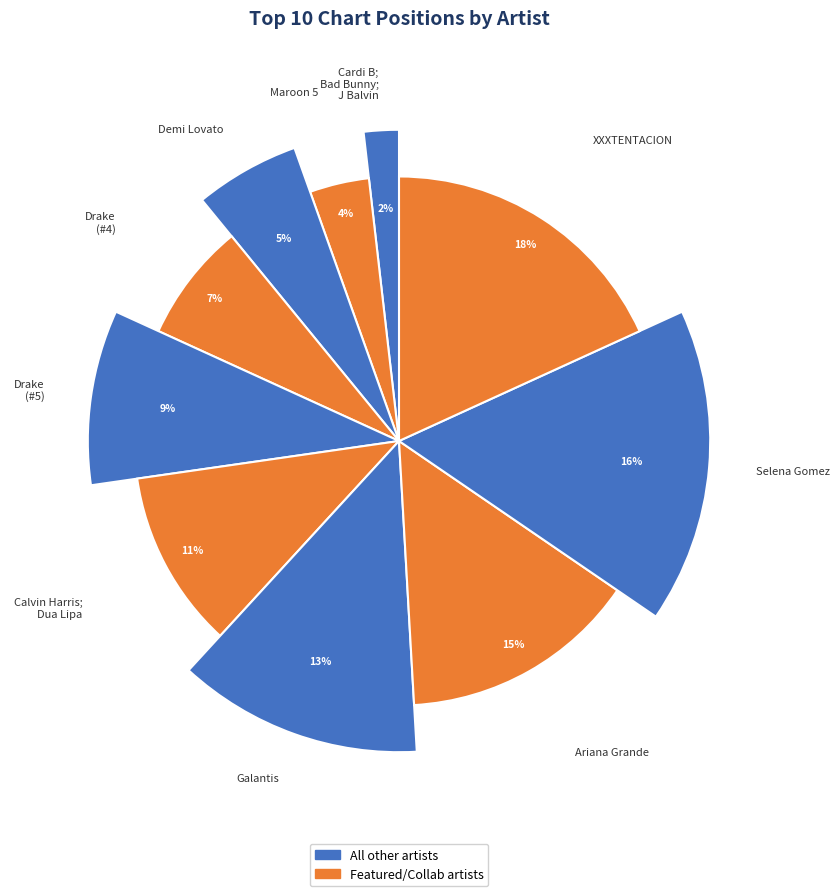

Combined, do Galantis and Selena Gomez account for over 50%?

No